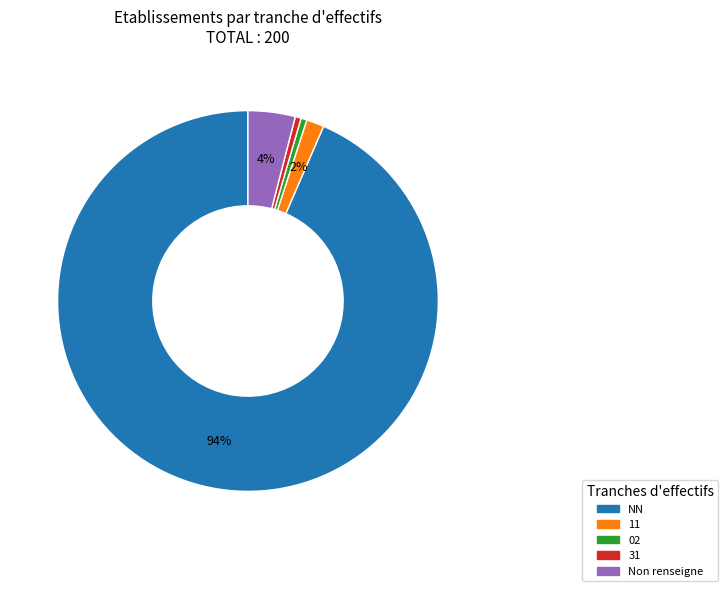

To the nearest percent, what is the average slice percentage?

20%